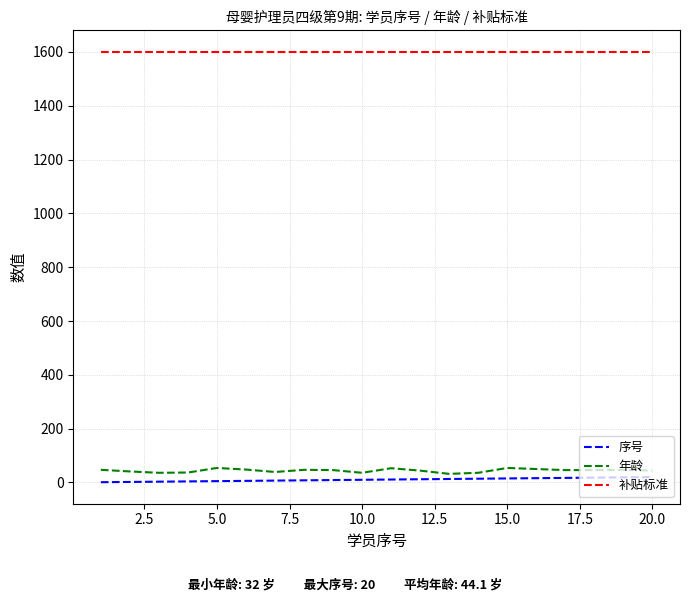

What is the greatest value displayed?

1600